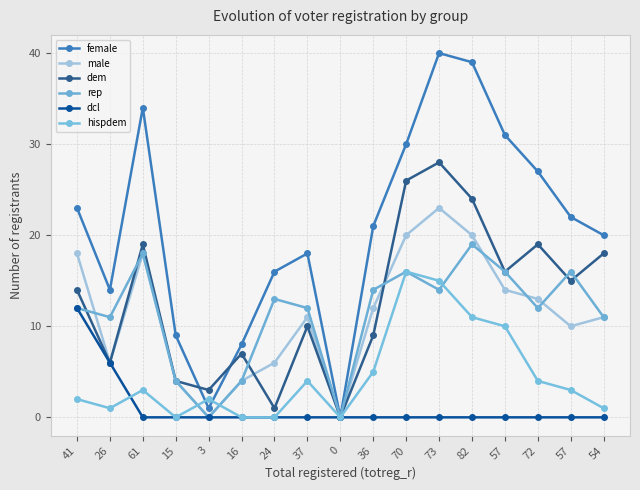

Where is the first local maximum for hispdem?

61